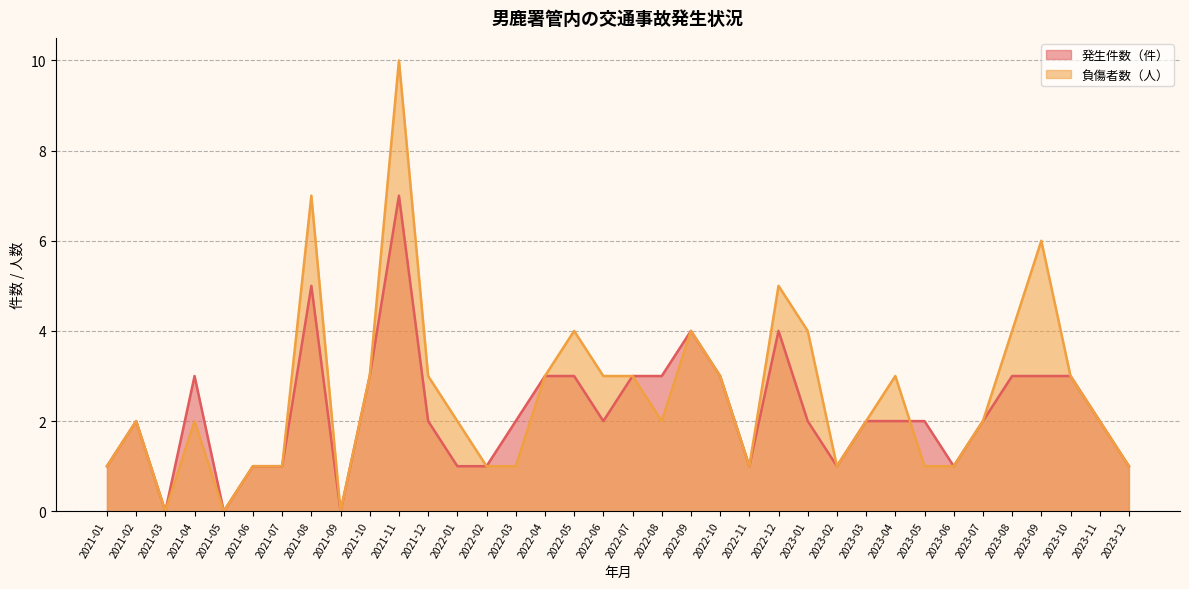

What is the difference between the 発生件数（件） values at 2023-11 and 2021-11?

5